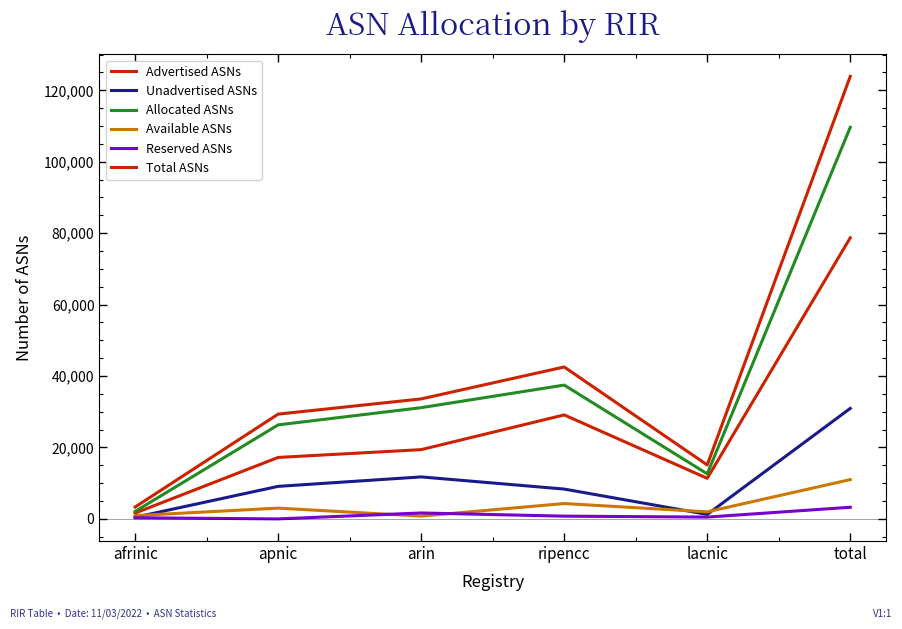

Does the chart display data point markers on the line(s)?

No